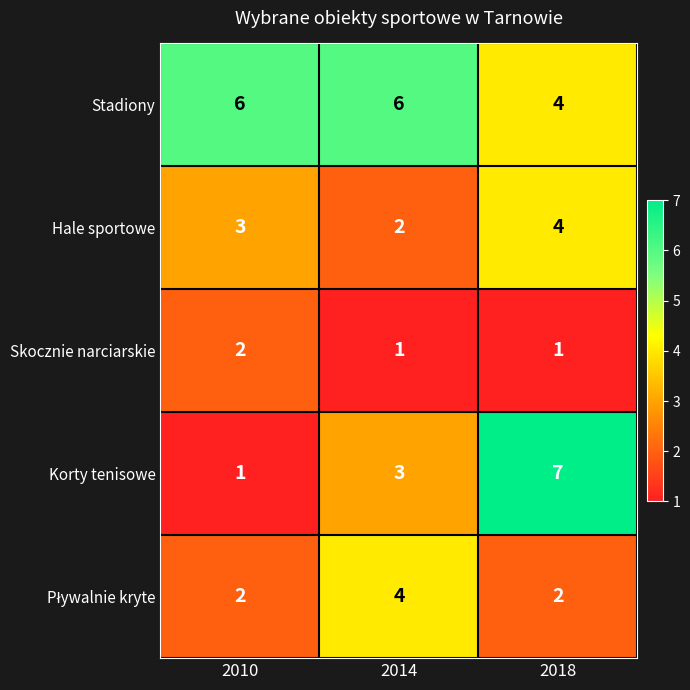

Which category has the highest value in the Korty tenisowe series?

2018